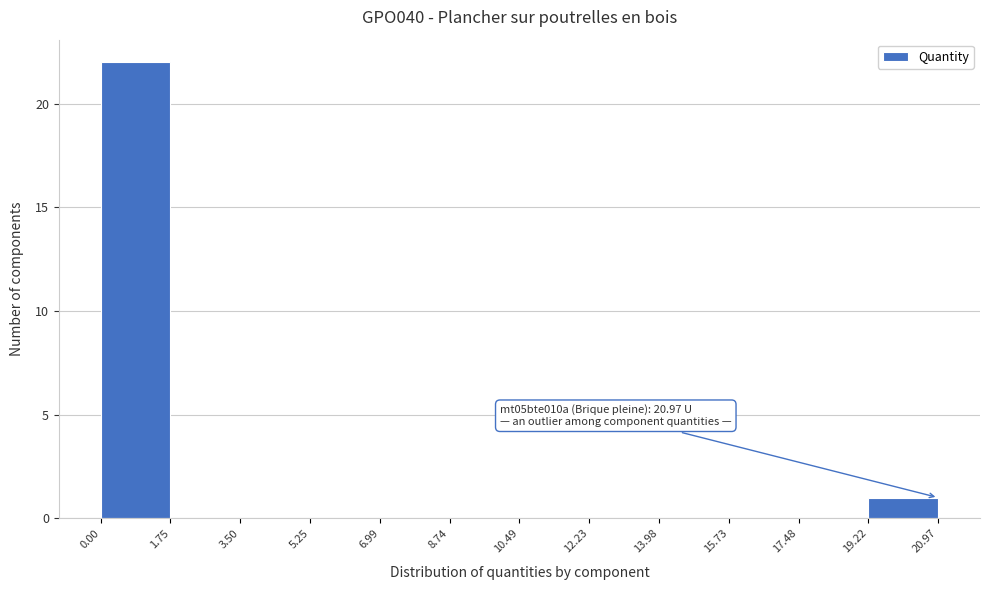

Over which range of the x-axis is the bar tallest?

0.00 to 1.75